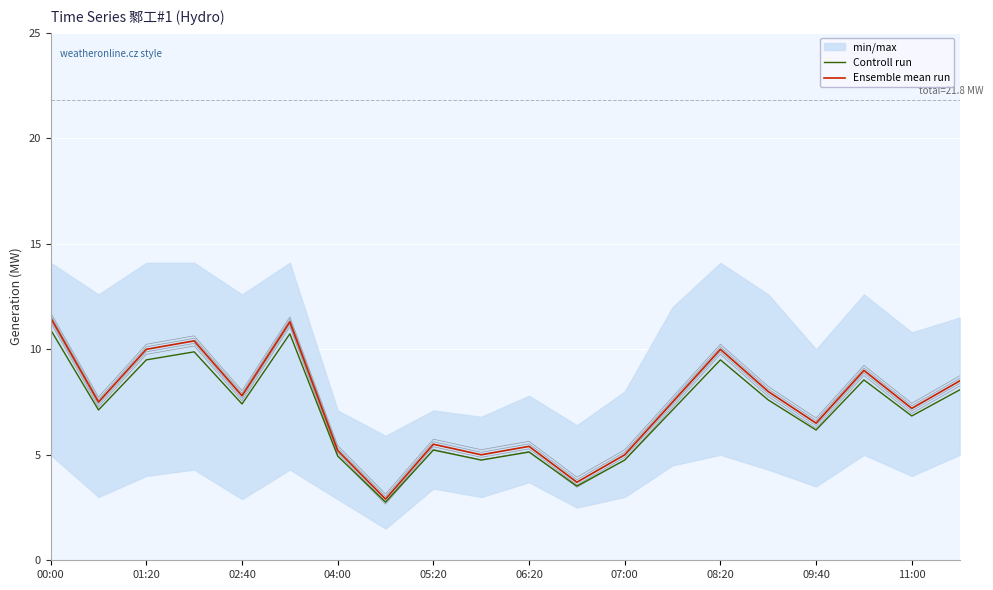

What is the maximum value for Ensemble mean run?

11.5